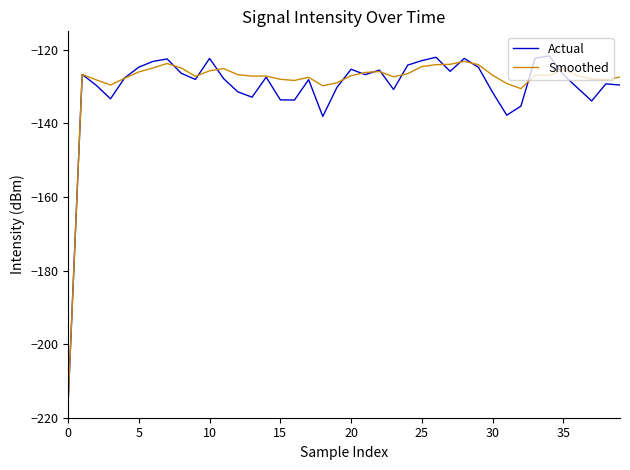

Which series has the widest spread of values?

Actual